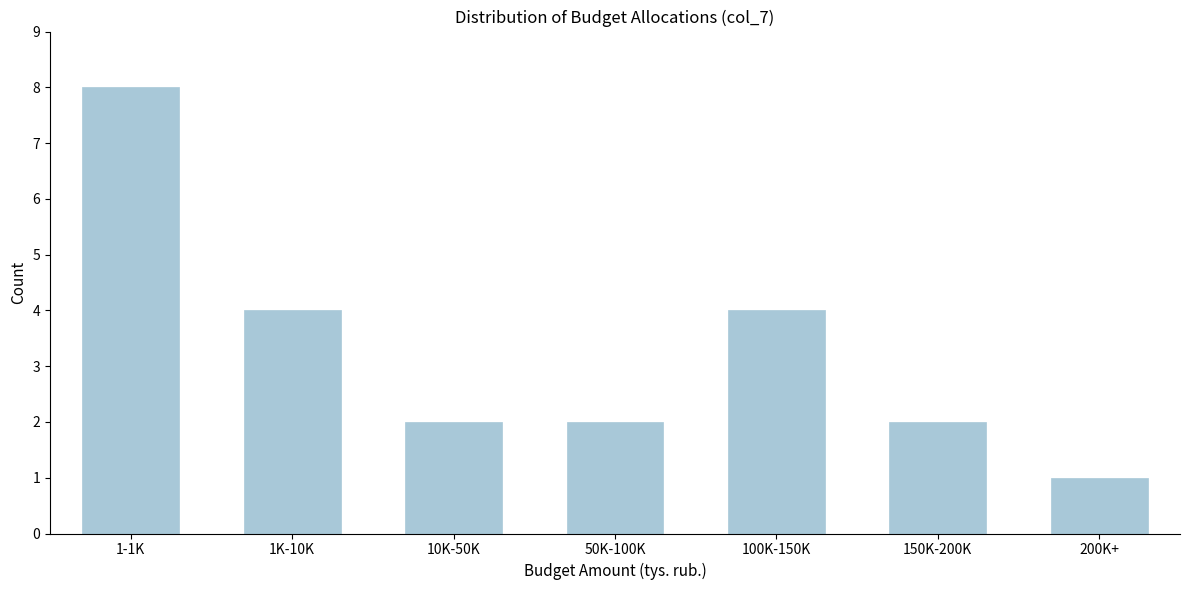

Reading right to left, transcribe all the data shown in this chart.

1	2	4	2	2	4	8